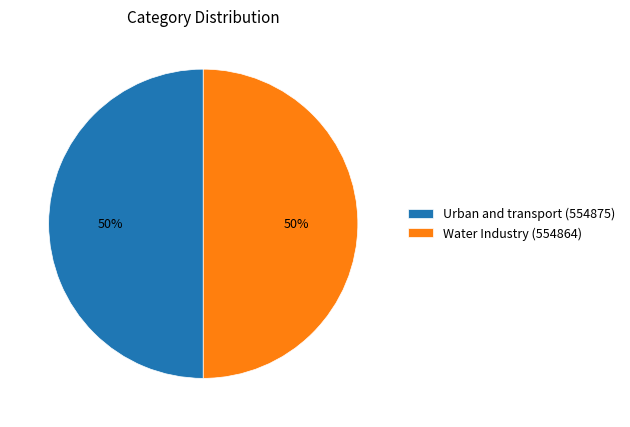

Count the number of slices in the pie.

2